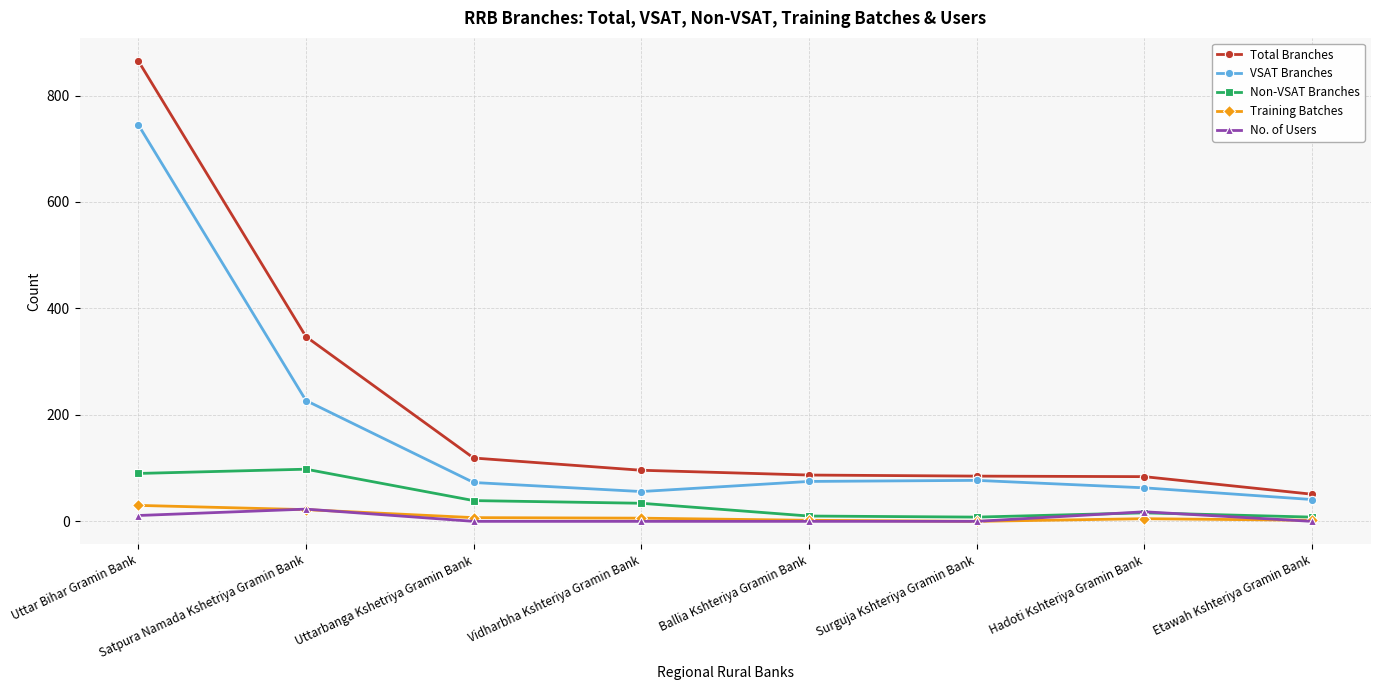

Where does the Non-VSAT Branches series first go above 34?

Uttar Bihar Gramin Bank